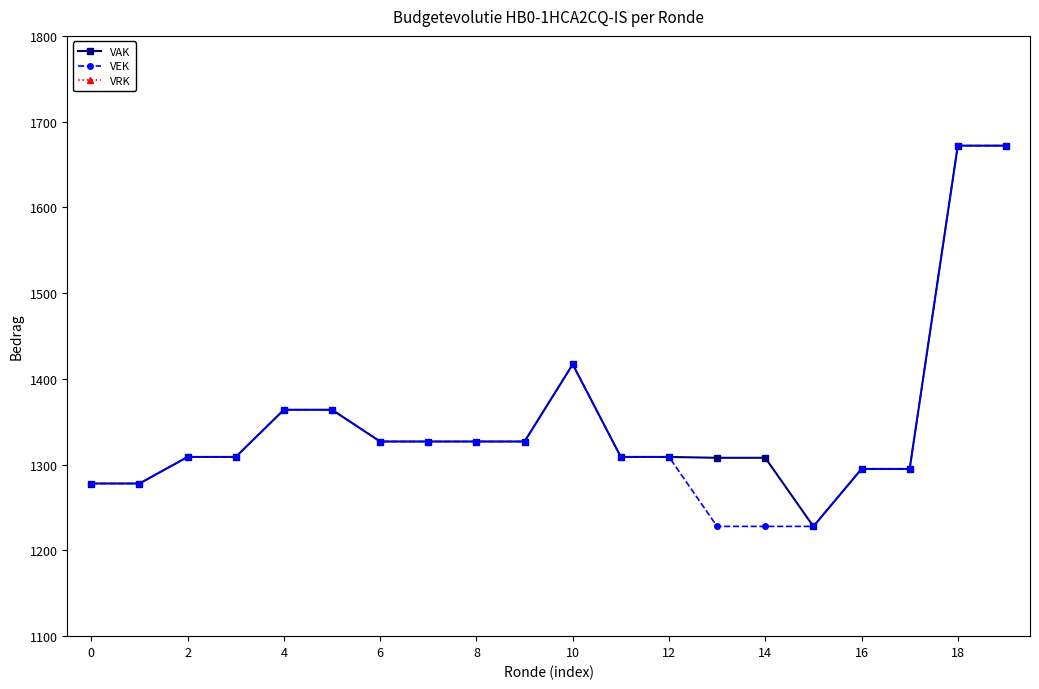

List the series in order of their peak value, lowest first.

VRK, VAK, VEK